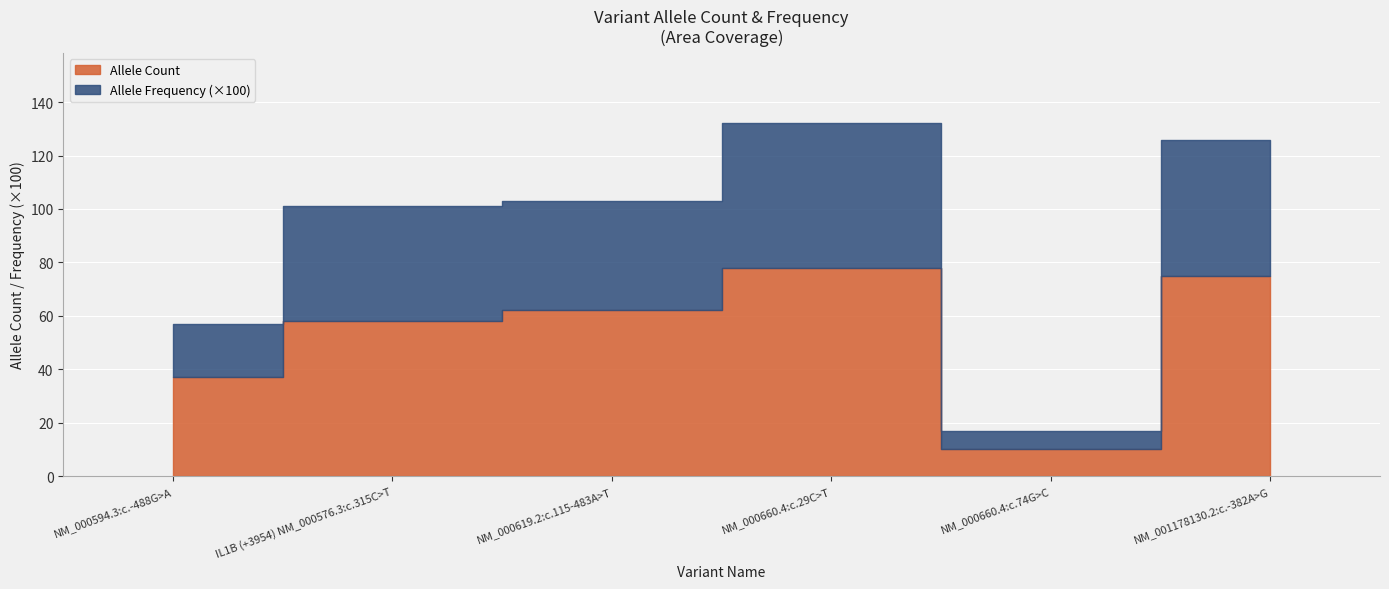

List the series in order of their peak value, lowest first.

Allele Frequency, Allele Count